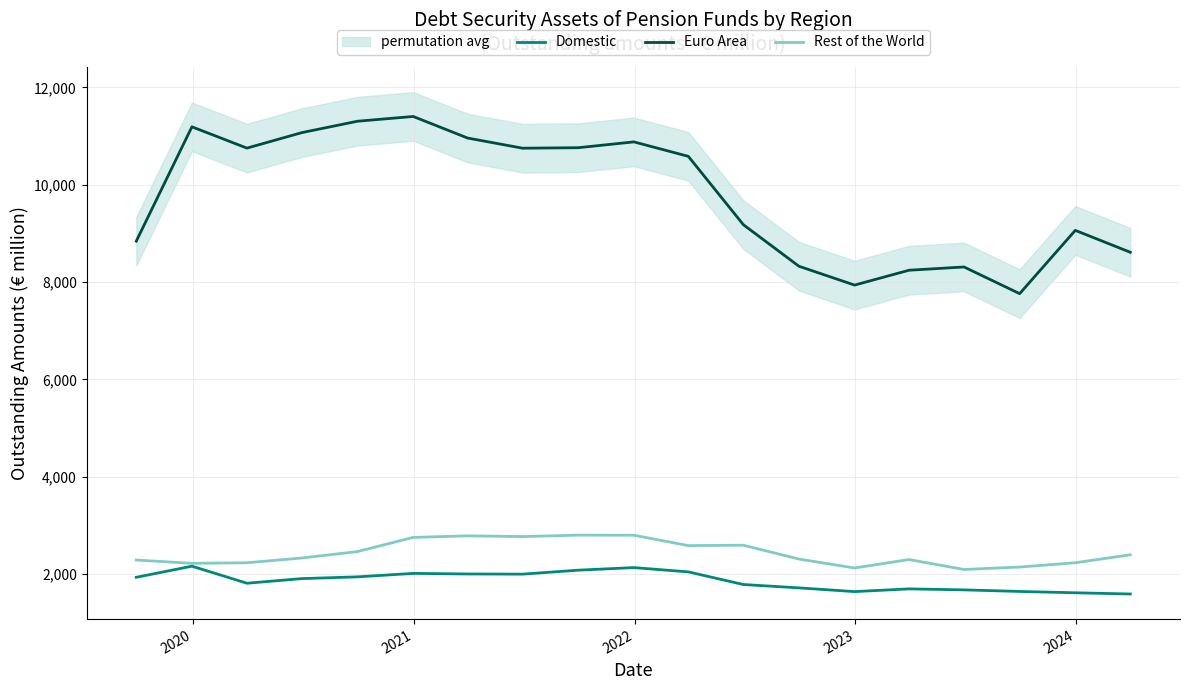

Reading right to left, extract all data points from this chart.

Domestic: 1588.0	1613.0	1640.5	1672.9	1693.2	1637.3	1713.9	1782.9	2042.6	2130.8	2078.0	1996.3	1999.5	2011.4	1940.5	1904.5	1809.4	2159.8	1931.3
Euro Area: 8612.0	9062.0	7761.3	8309.7	8242.6	7937.4	8324.4	9179.2	10583.6	10880.6	10761.0	10750.8	10959.5	11403.0	11305.5	11071.7	10752.7	11190.5	8840.2
Rest of the World: 2394.0	2230.0	2142.1	2092.0	2296.2	2122.9	2306.2	2590.7	2582.8	2795.8	2797.9	2768.4	2783.4	2751.6	2460.9	2328.2	2229.8	2218.4	2286.7